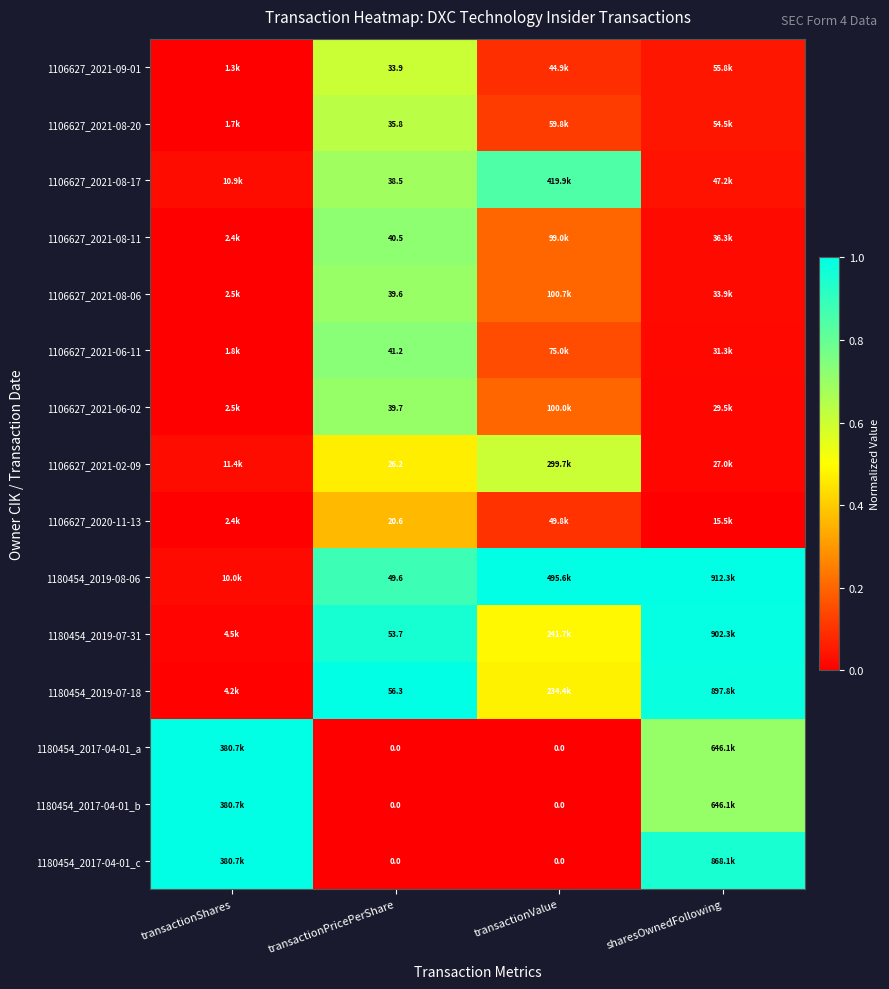

How many distinct data groups are displayed?

15